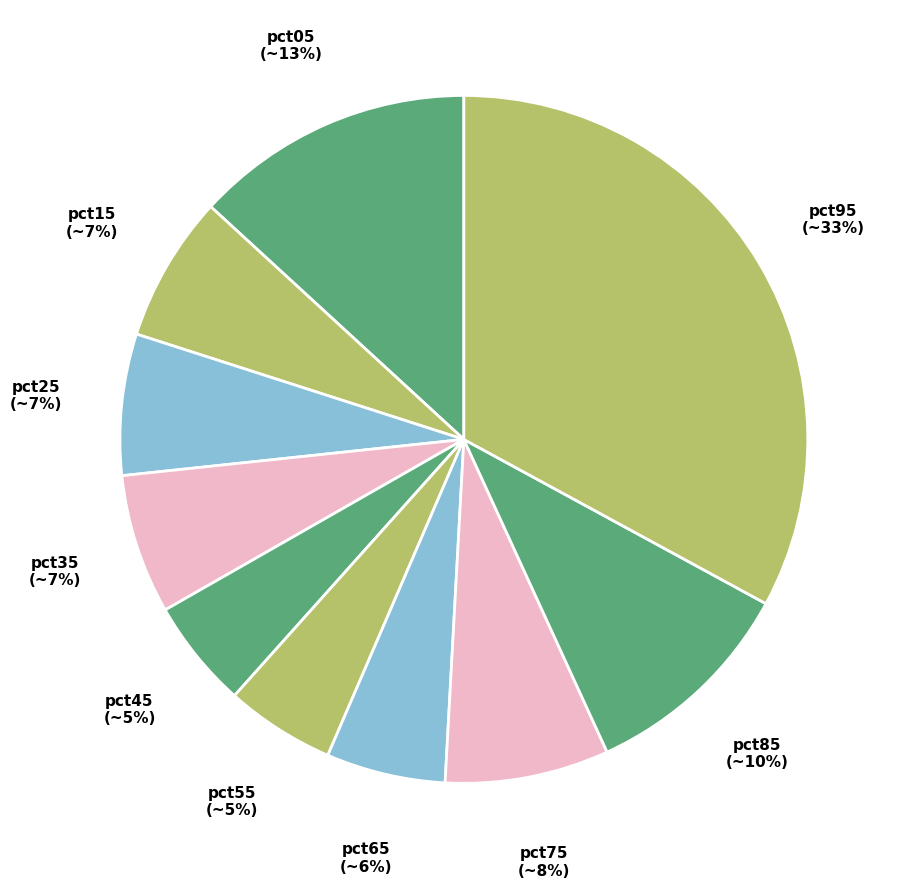

Is there any slice that represents more than half of the pie?

No